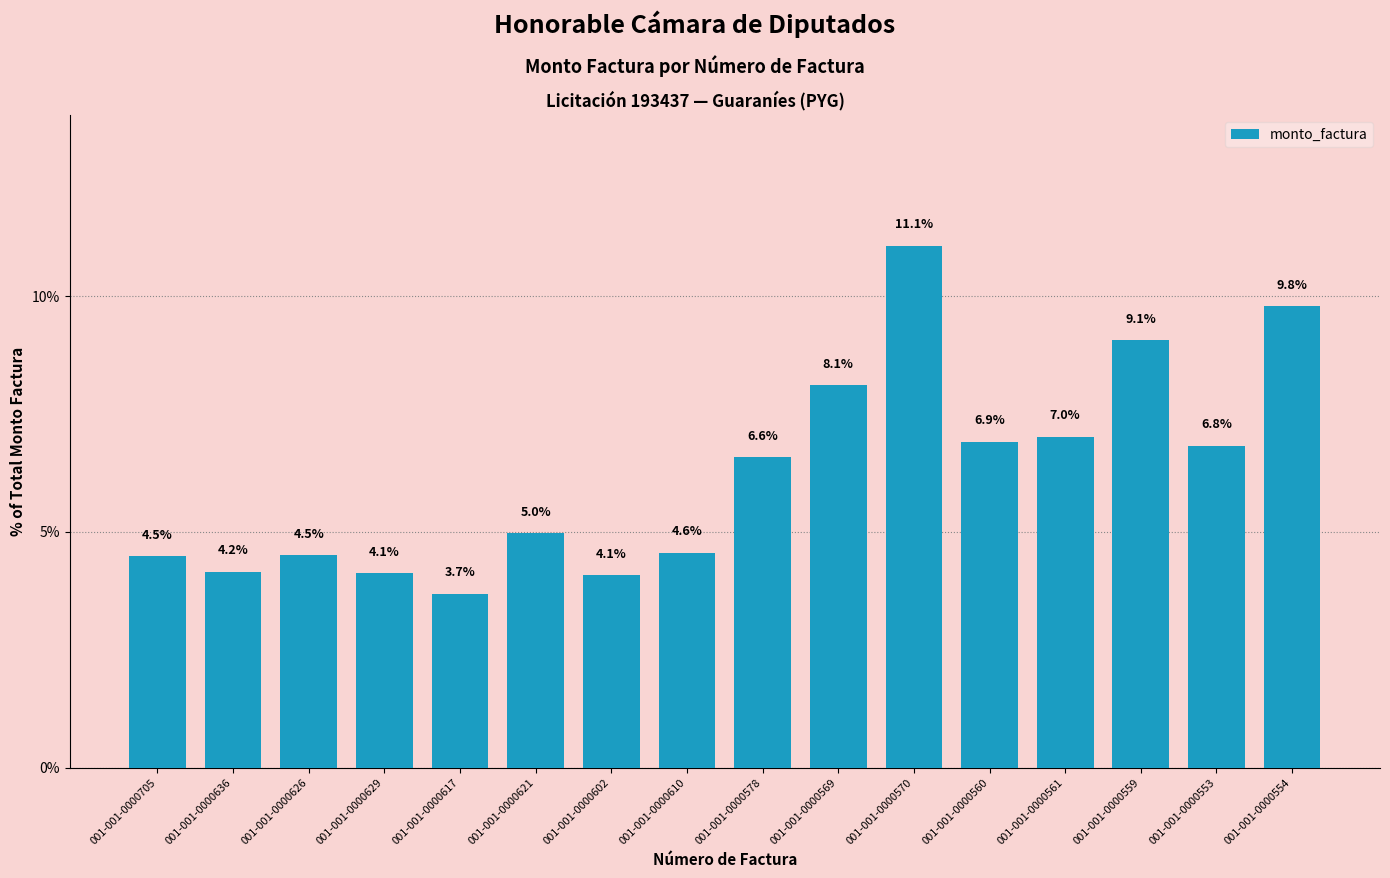

Where is the data nearest to the value 7?

001-001-0000561